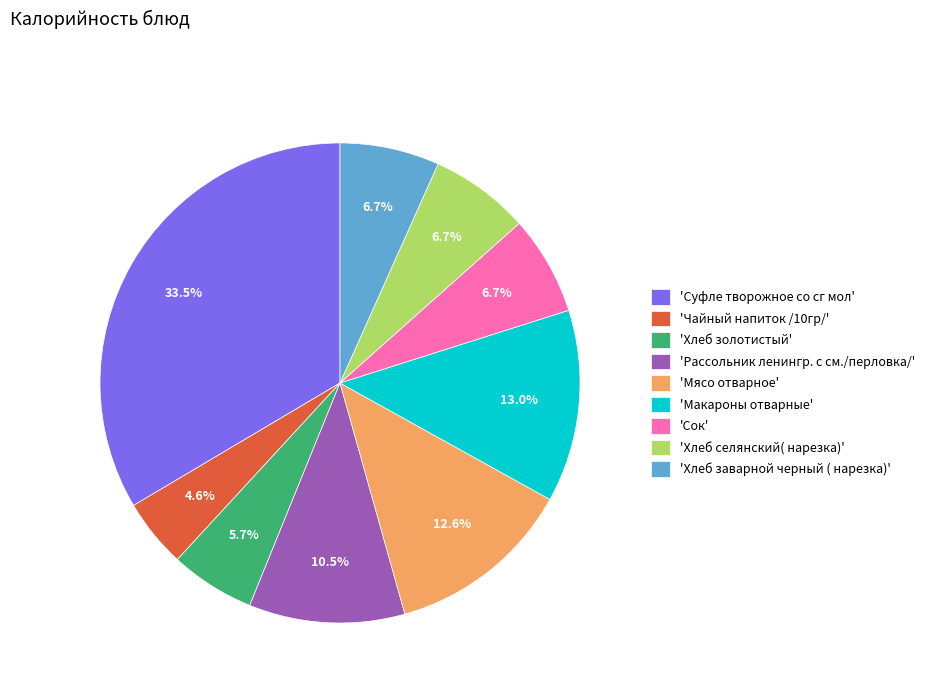

Approximately how many times larger is the value at 'Макароны отварные' compared to 'Хлеб золотистый'?

2.3